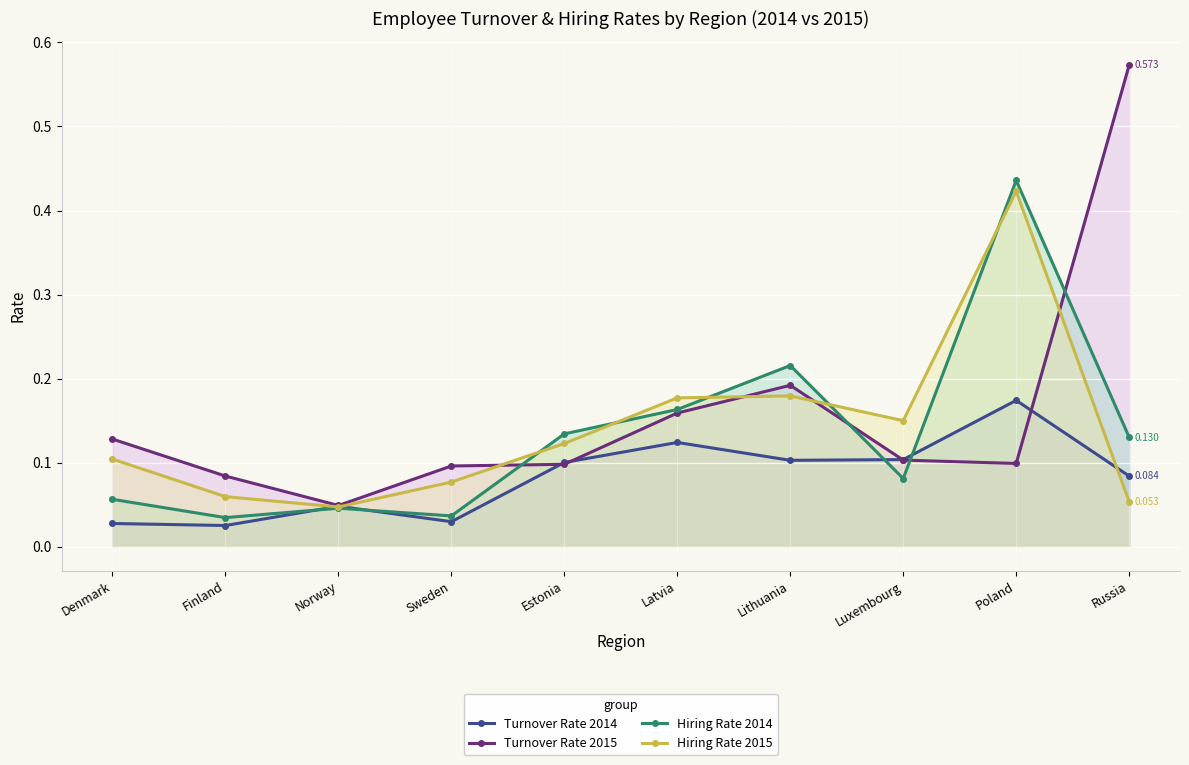

Count the Turnover Rate 2014 values in the range 0 to 1.

10